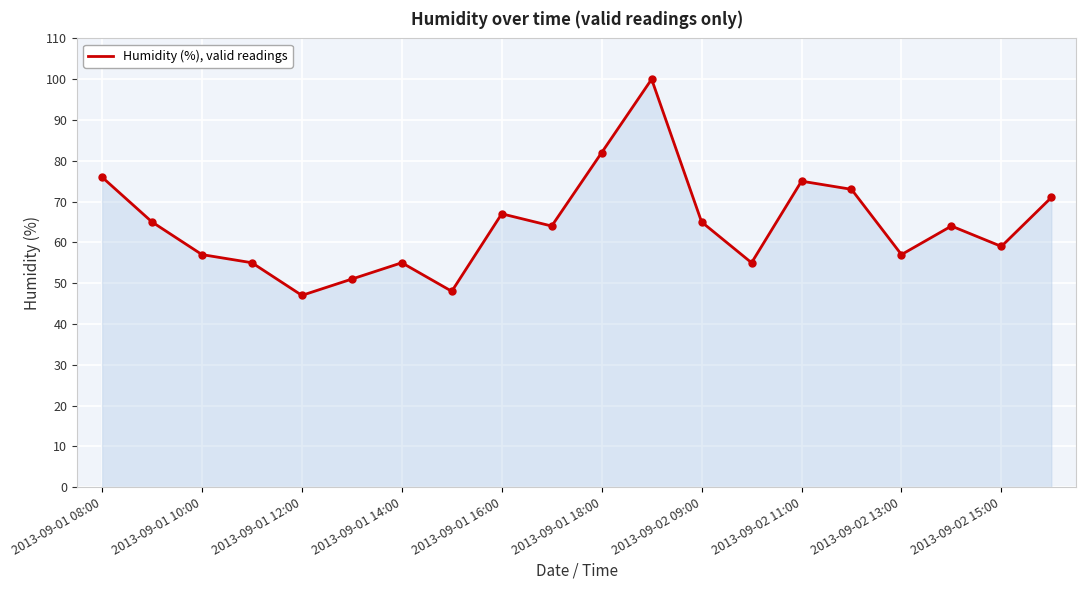

What is the minimum value shown in the chart?

47